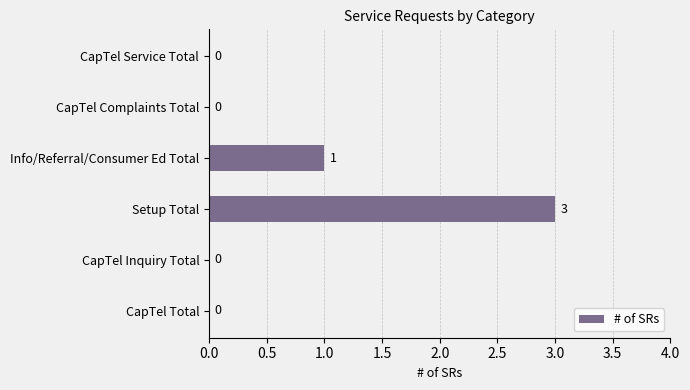

What is the sum of all values?

4